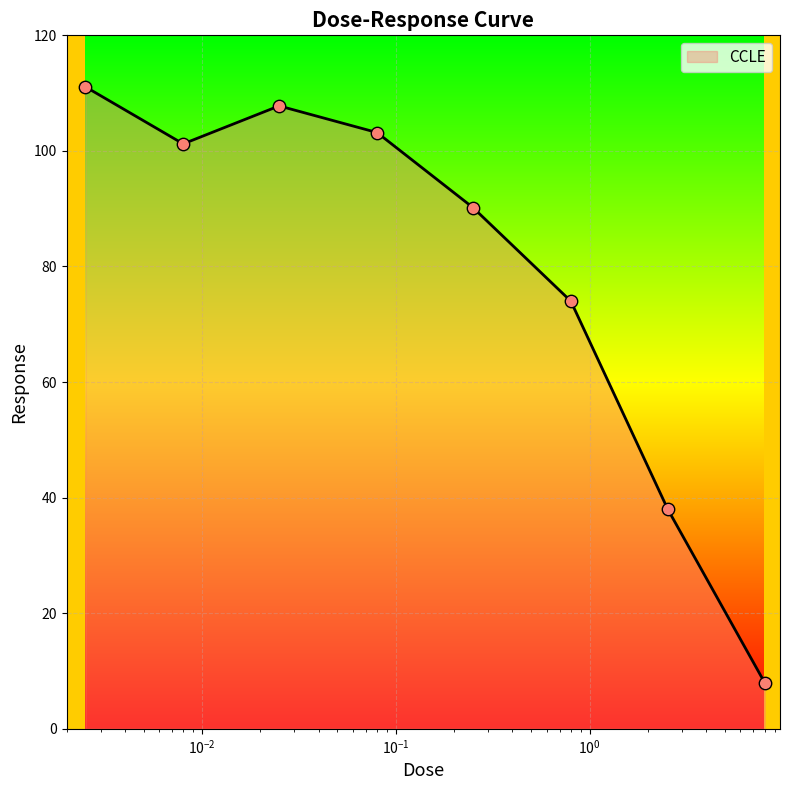

What is the change in value from 0.25 to 8.0?

-82.2